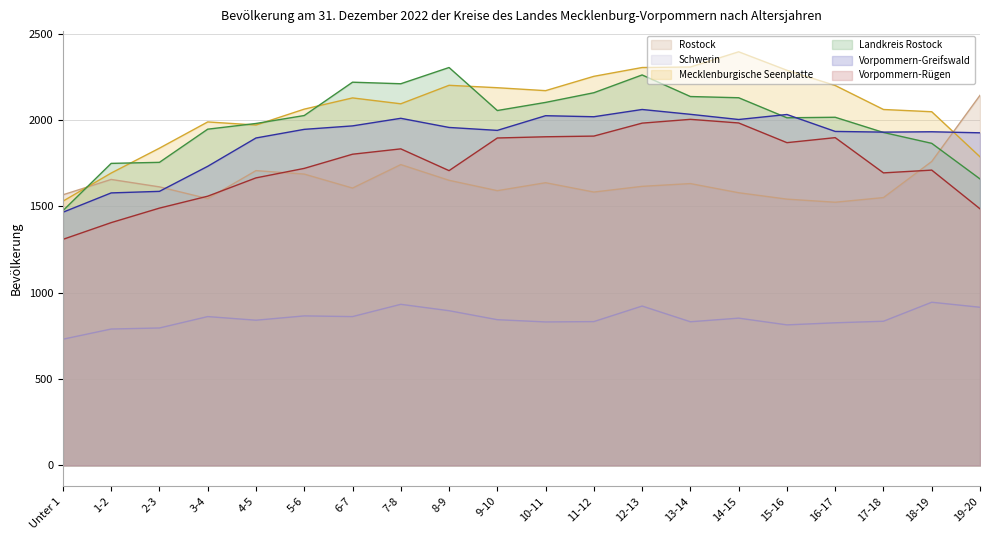

The value of Rostock at 6-7 is 1606. True or false?

True